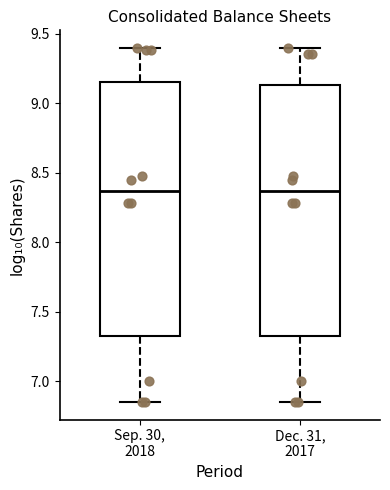

Where does the median line of the box for Dec. 31, 2017 sit on the y-axis? The values are not printed on the chart, so give them approximately, as read against the axis.

8.35